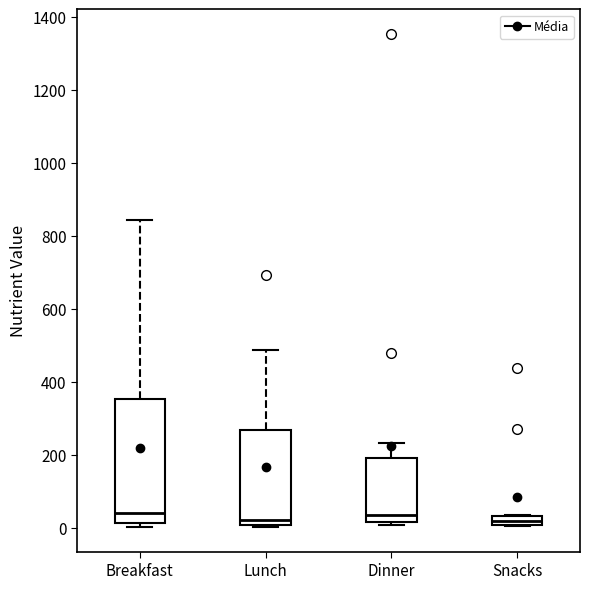

Which box is the tallest, from its lower edge to its upper edge?

Breakfast